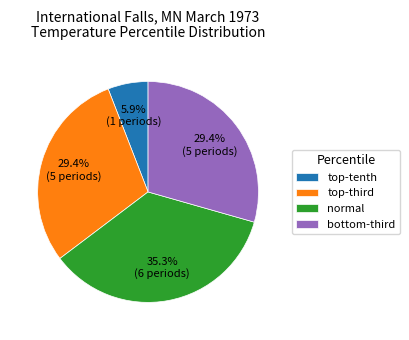

Which category has the biggest portion of the pie?

normal